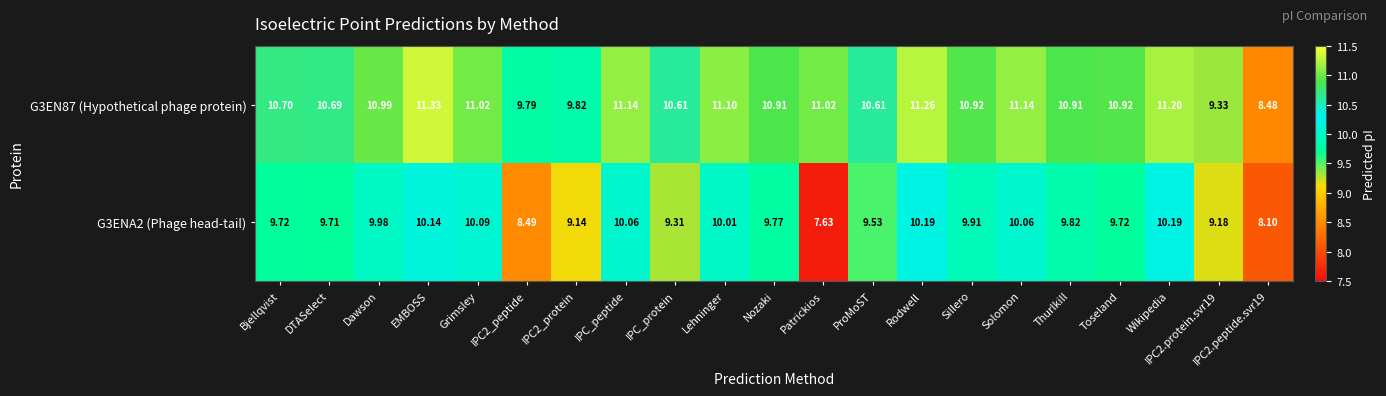

At which label does G3EN87 (Hypothetical phage protein) first exceed 10?

Bjellqvist